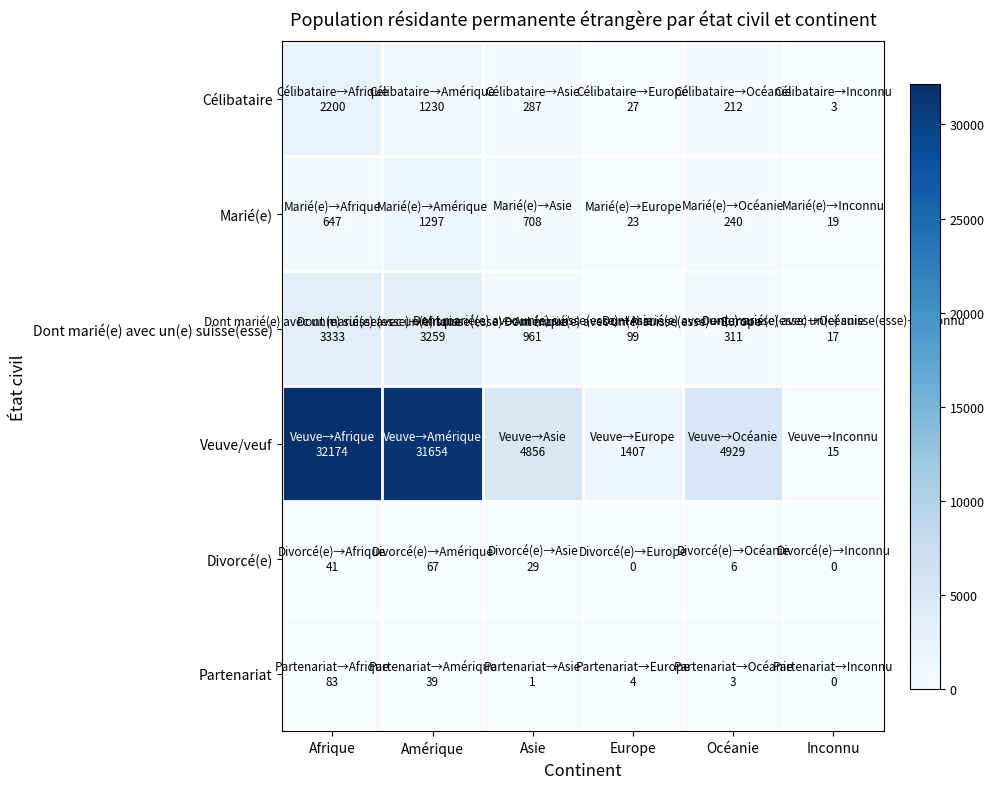

At which category is the sum across all series the highest?

Afrique